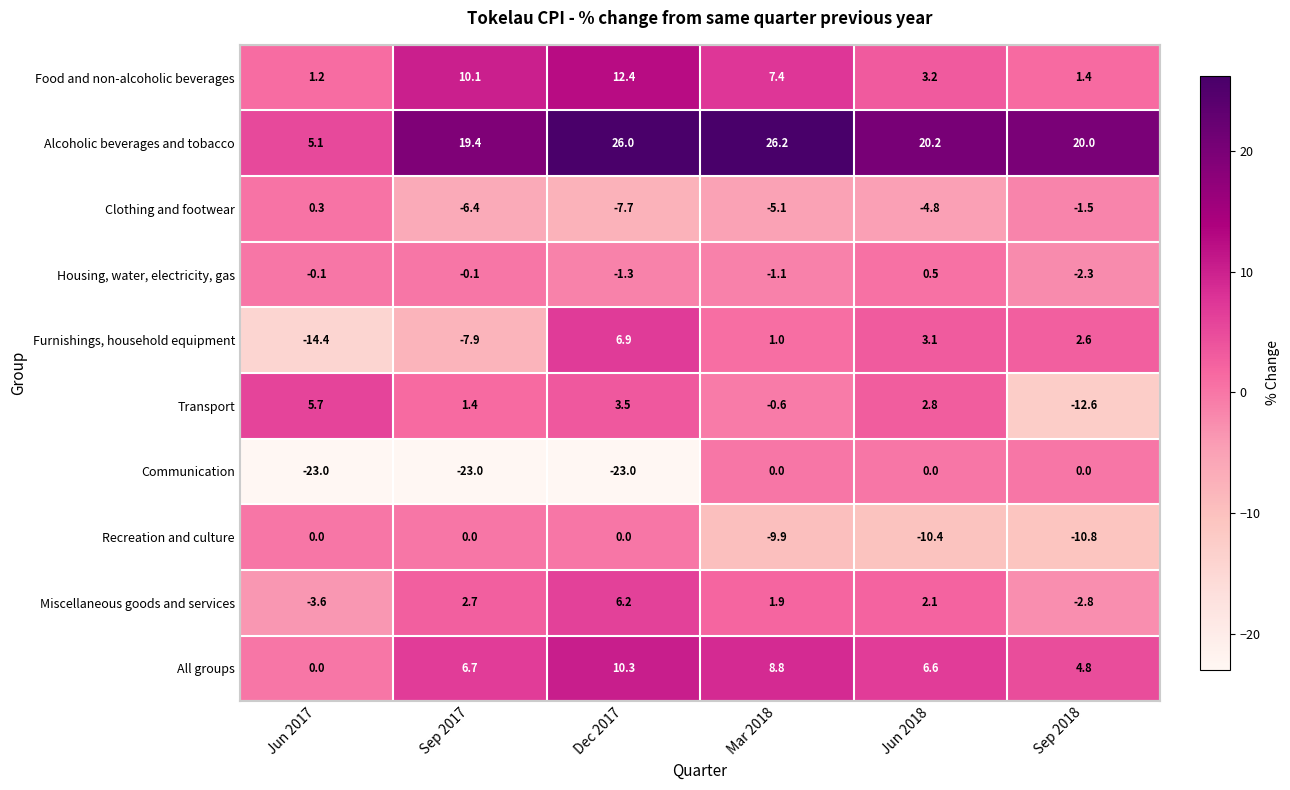

How many data points in All groups are above 6?

4